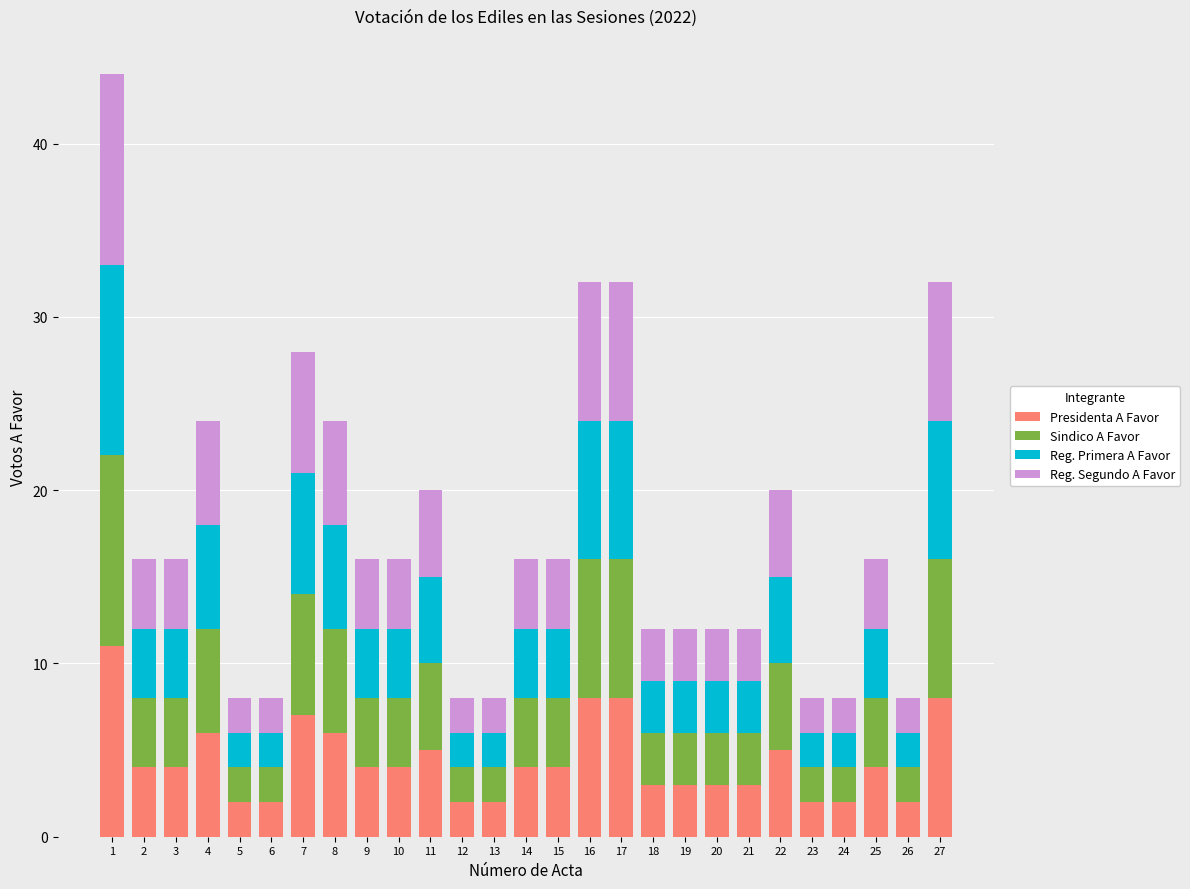

The Presidenta A Favor series shows 3 at 27. True or false?

False